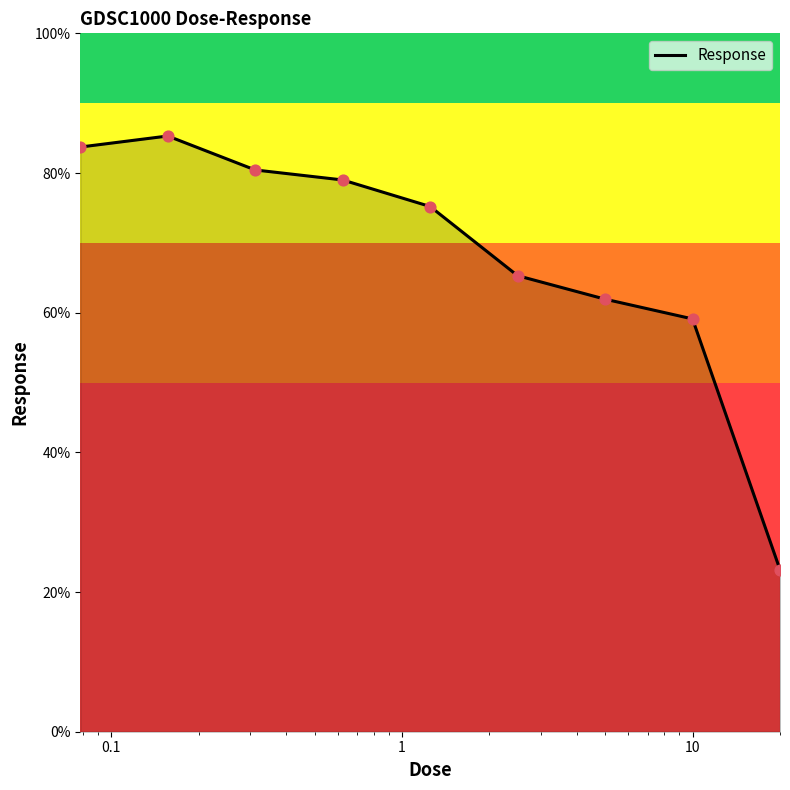

What is the minimum value shown in the chart?

23.2